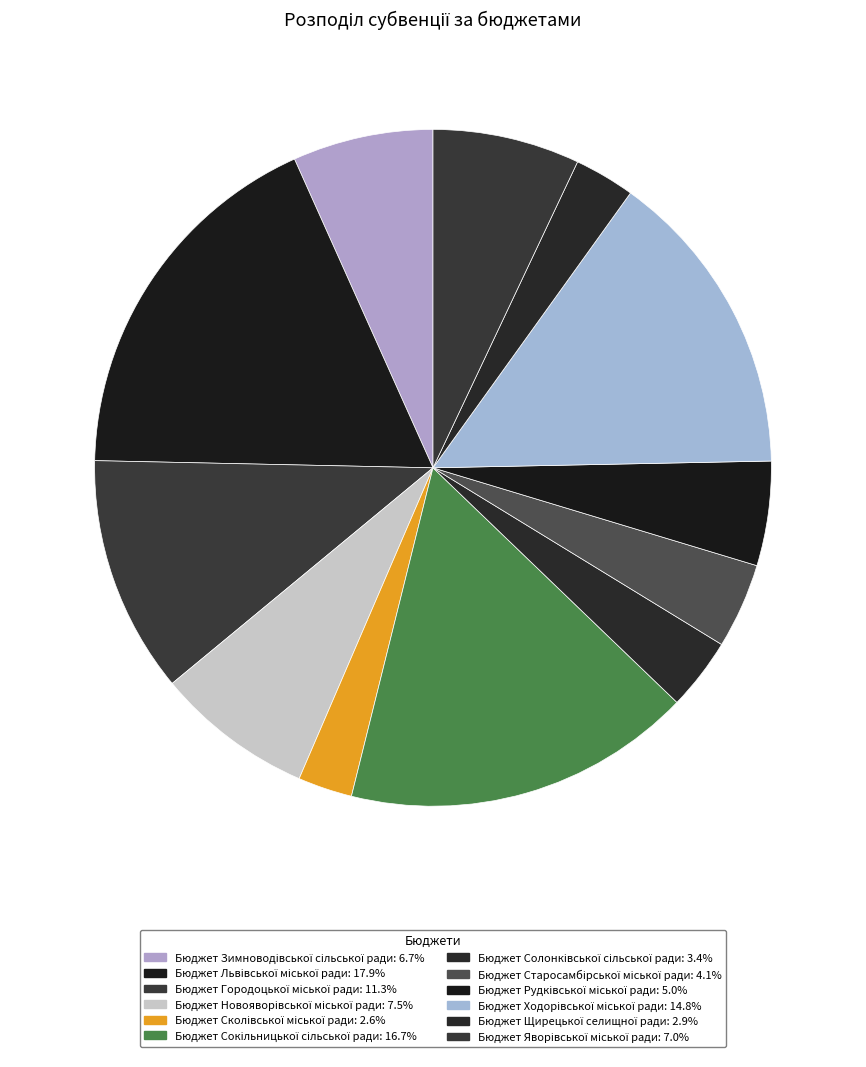

Count the number of slices in the pie.

12